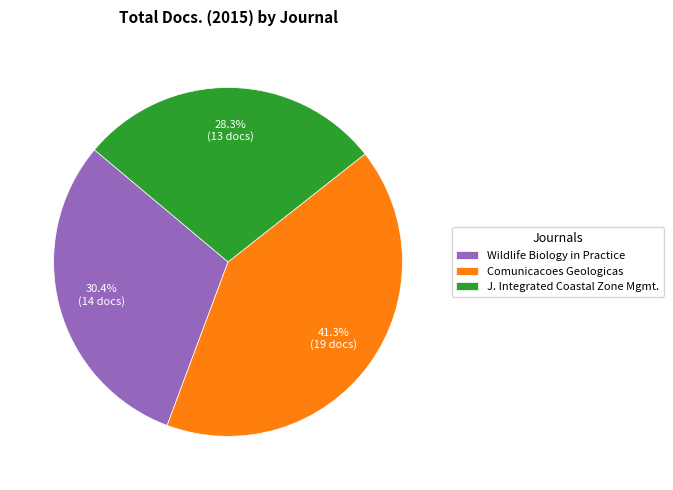

Do Wildlife Biology in Practice and Comunicacoes Geologicas together represent more than half of the pie?

Yes